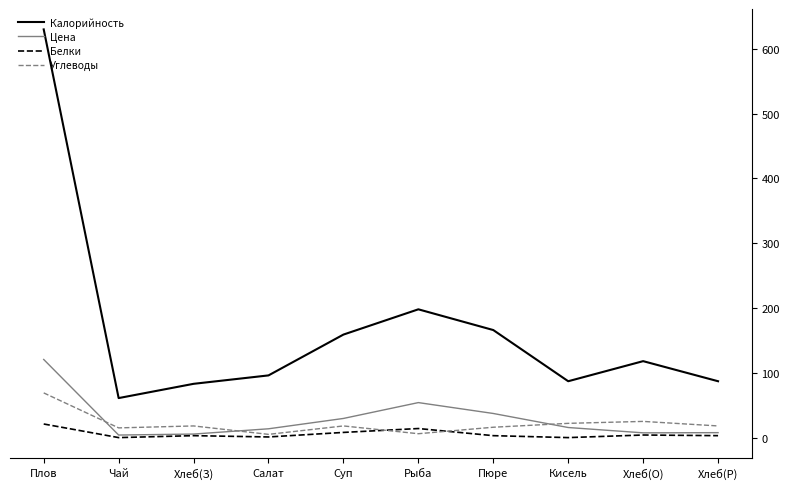

Which category has the highest value in the Углеводы series?

Плов